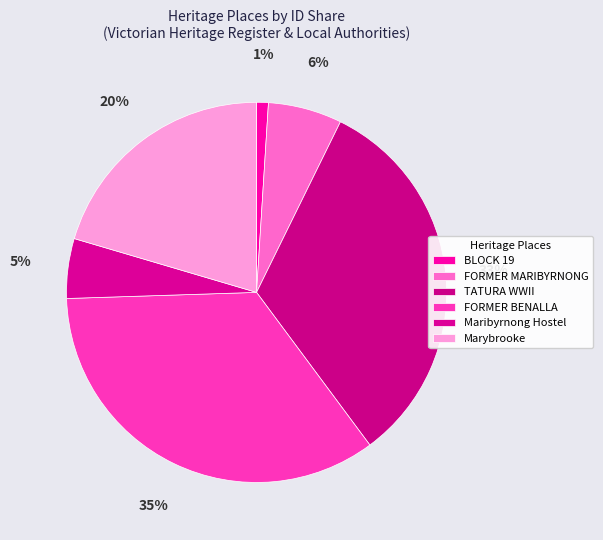

Rank the categories by value from lowest to highest.

BLOCK 19, Former Maribyrnong Migrant Hostel, FORMER MARIBYRNONG MIGRANT HOSTEL, Marybrooke, TATURA WORLD WAR II INTERNMENT AND POW, FORMER BENALLA MIGRANT CAMP